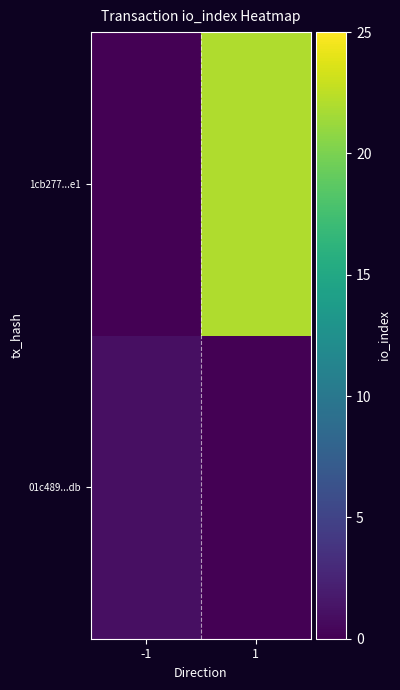

List the series in order of their peak value, lowest first.

01c489...db, 1cb277...e1